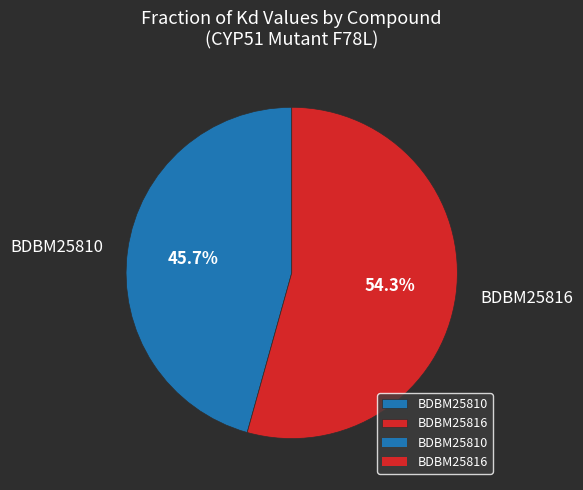

True or false: BDBM25810 accounts for 46% of the total.

True